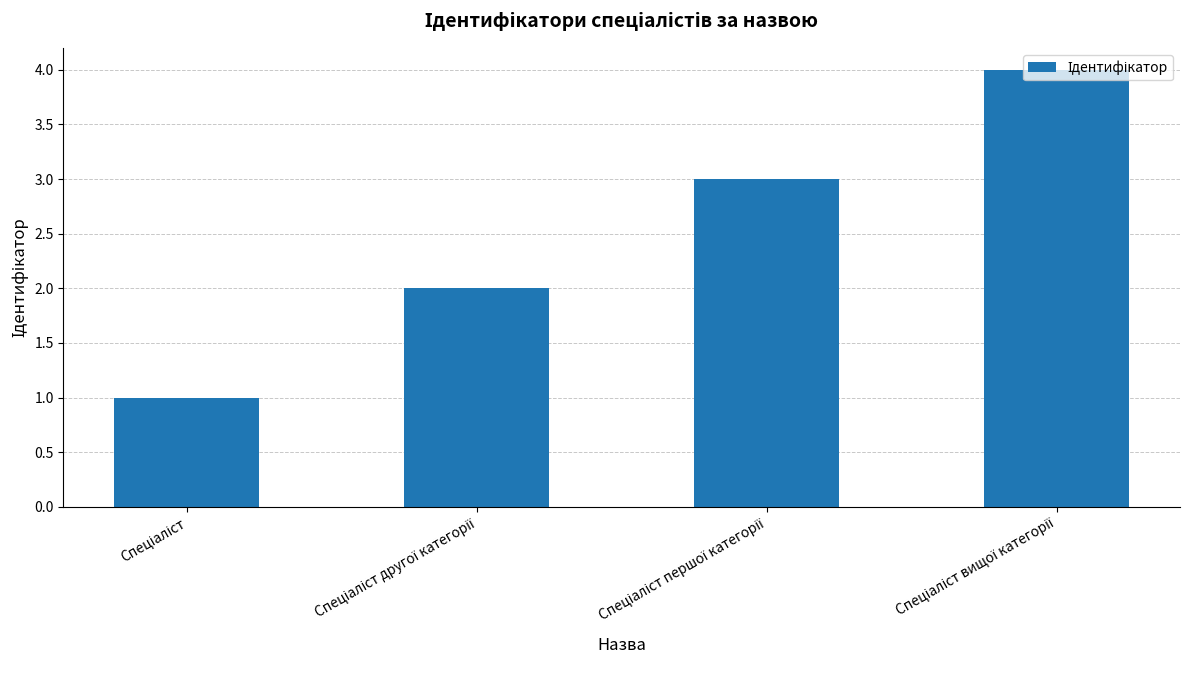

What is the difference between the maximum and minimum values?

3